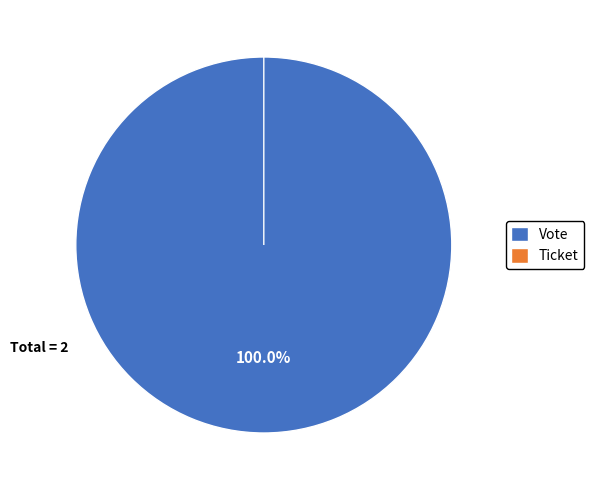

What is the largest slice in the pie chart?

Vote